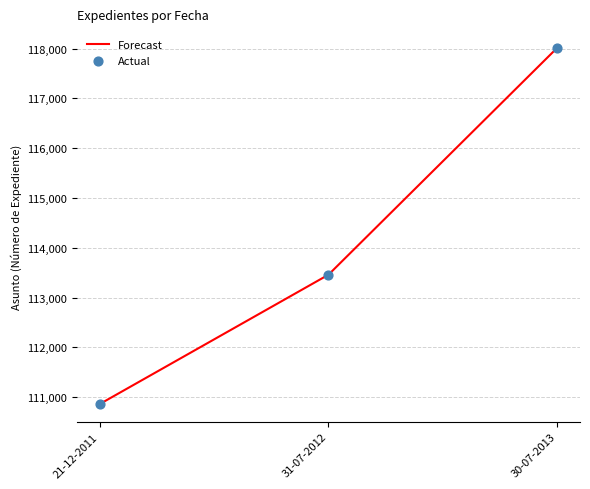

Rank the categories by value from highest to lowest.

30-07-2013, 31-07-2012, 21-12-2011